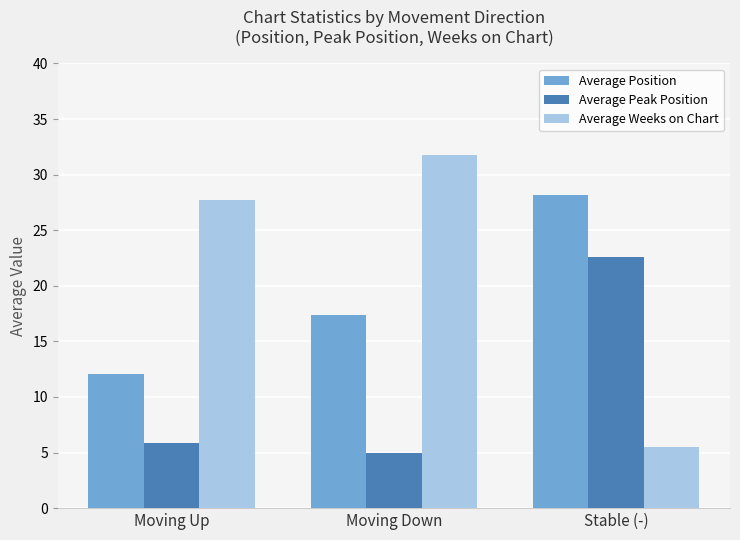

What is the label of the 3rd bar from the right?

Moving Up